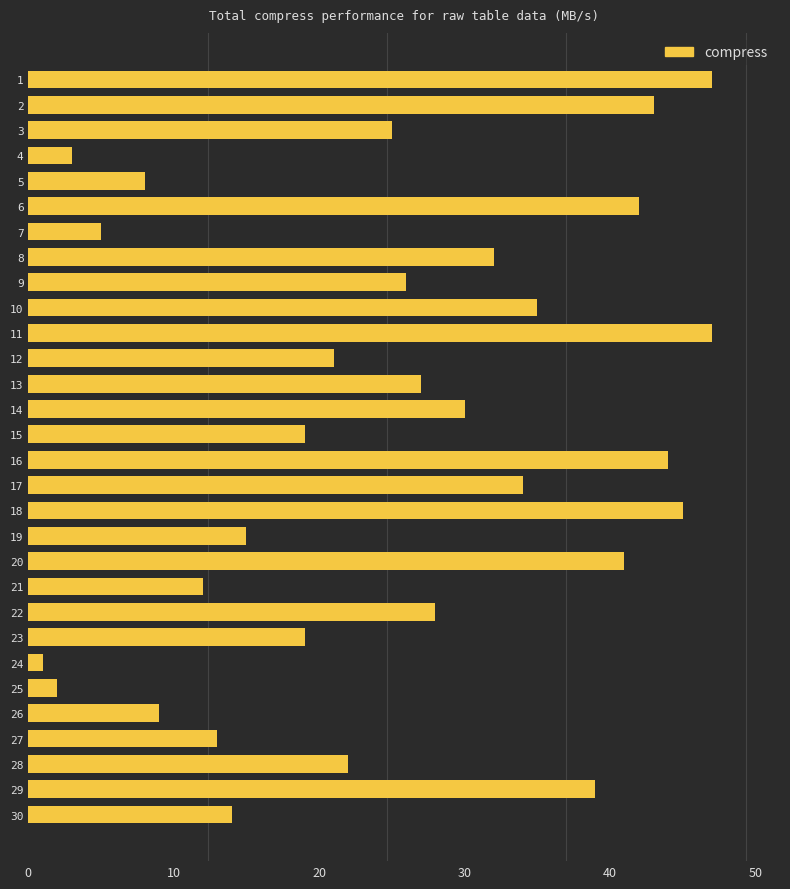

How many data points does each series have?

30